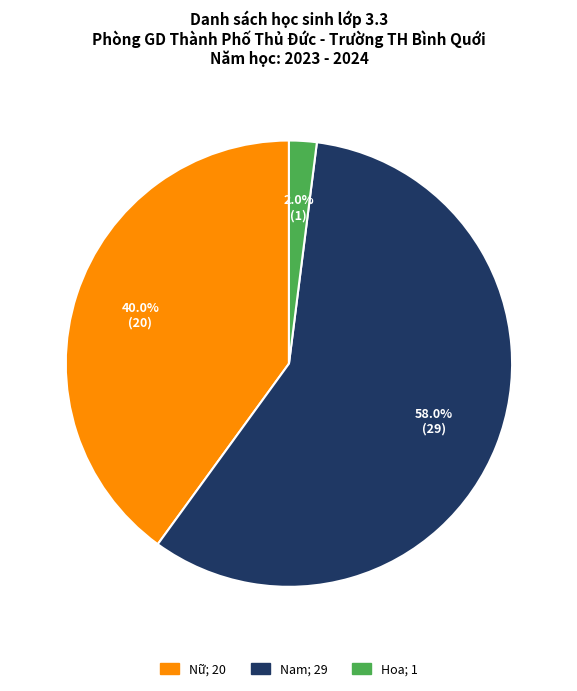

Which category has the biggest portion of the pie?

Nam